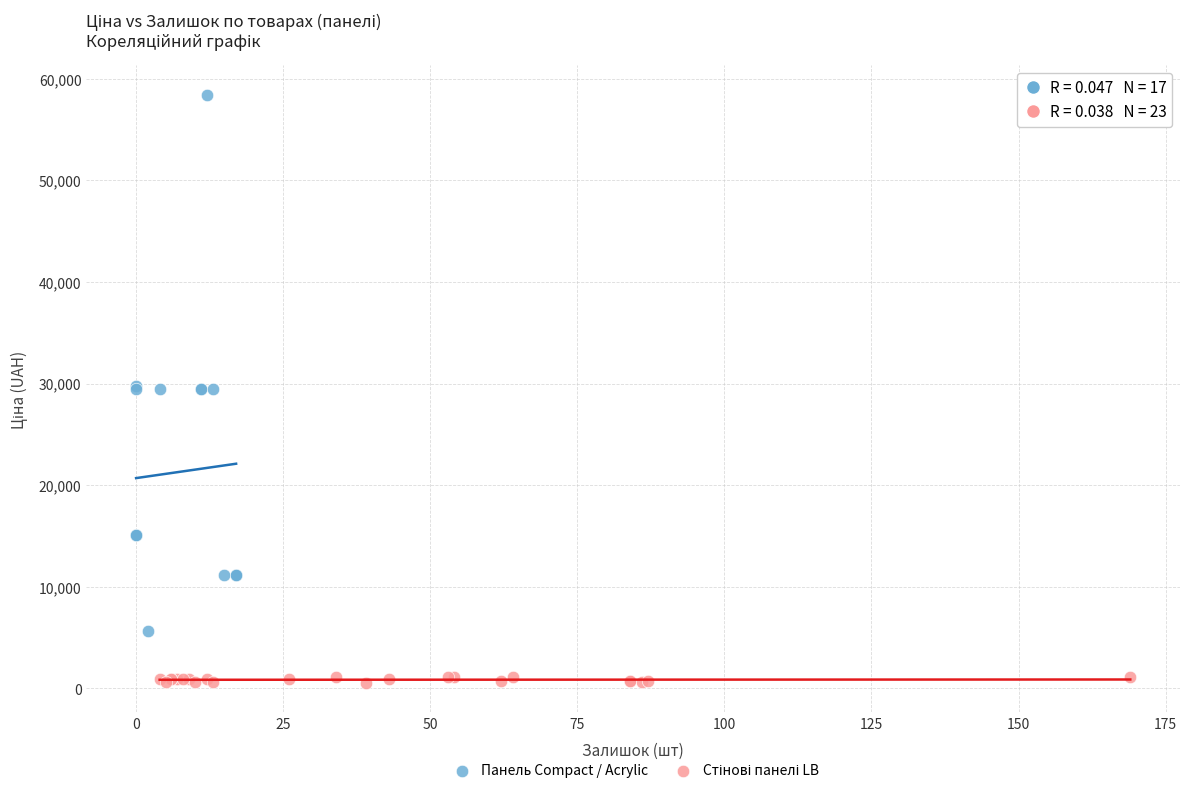

Which series has the largest Y range (max minus min)?

Панель Compact / Acrylic